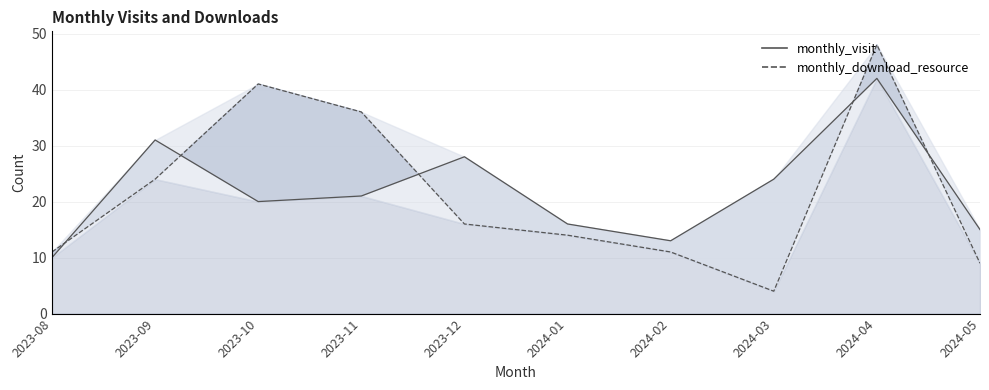

What is the minimum value shown in the chart?

4